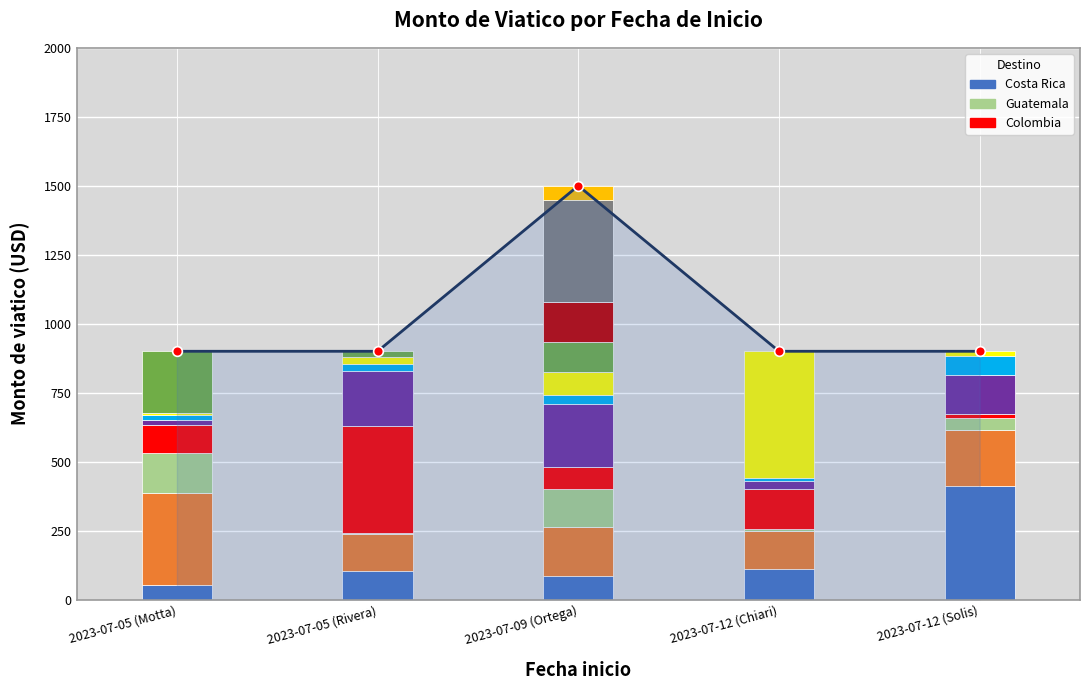

Reading left to right, extract all data points from this chart.

900	900	1500	900	900